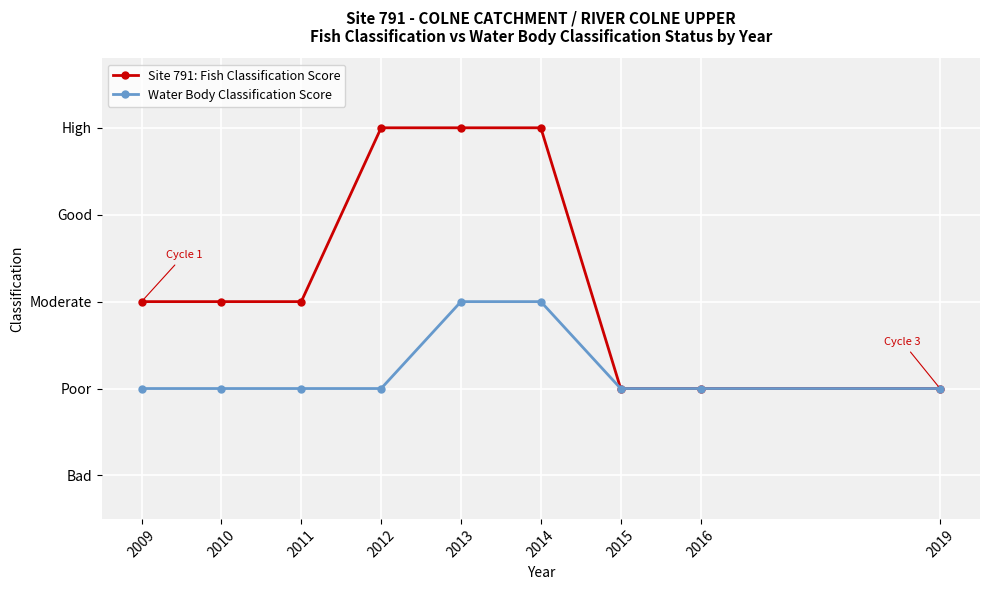

At 2019, list the series in order from largest to smallest.

Site 791: Fish Classification Score, Water Body Classification Score